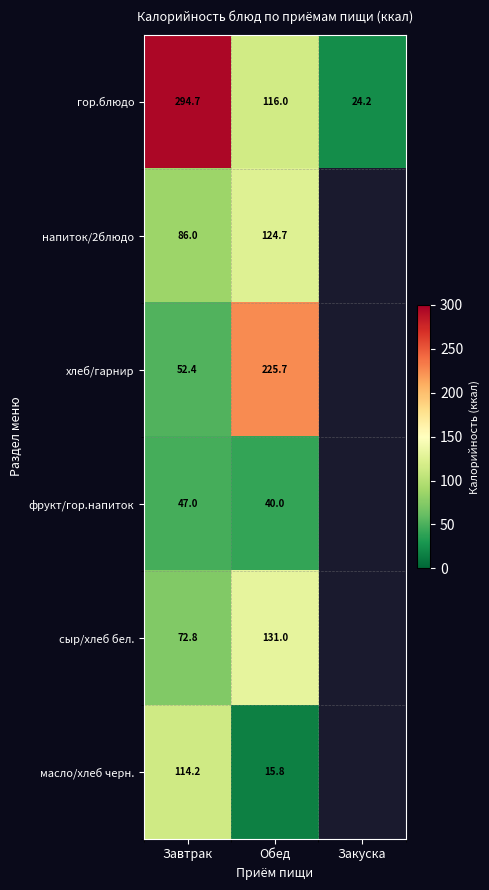

Rank the categories by гор.блюдо value from highest to lowest.

Завтрак, Обед, Закуска